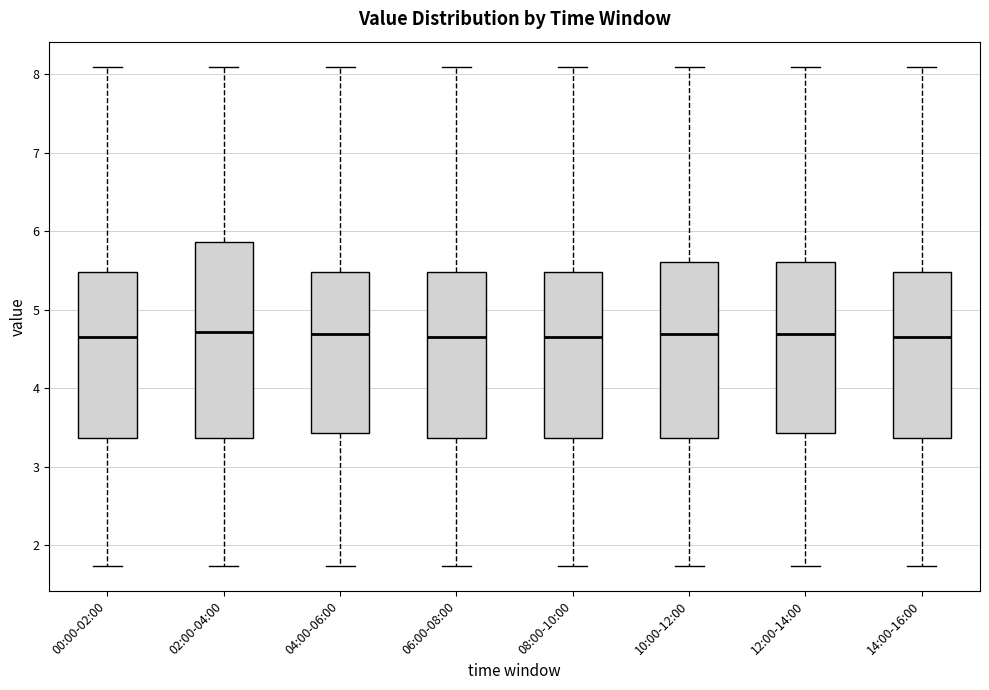

Reading left to right, transcribe this box plot: for each box, give where its median line is, the range the box spans, and where its two whiskers end, as read against the y-axis. The values are not printed on the chart, so give them approximately, as read against the axis.

00:00-02:00: median 4.7, box 3.4 to 5.5, whiskers 1.7 to 8.1
02:00-04:00: median 4.7, box 3.4 to 5.9, whiskers 1.7 to 8.1
04:00-06:00: median 4.7, box 3.4 to 5.5, whiskers 1.7 to 8.1
06:00-08:00: median 4.7, box 3.4 to 5.5, whiskers 1.7 to 8.1
08:00-10:00: median 4.7, box 3.4 to 5.5, whiskers 1.7 to 8.1
10:00-12:00: median 4.7, box 3.4 to 5.6, whiskers 1.7 to 8.1
12:00-14:00: median 4.7, box 3.4 to 5.6, whiskers 1.7 to 8.1
14:00-16:00: median 4.7, box 3.4 to 5.5, whiskers 1.7 to 8.1